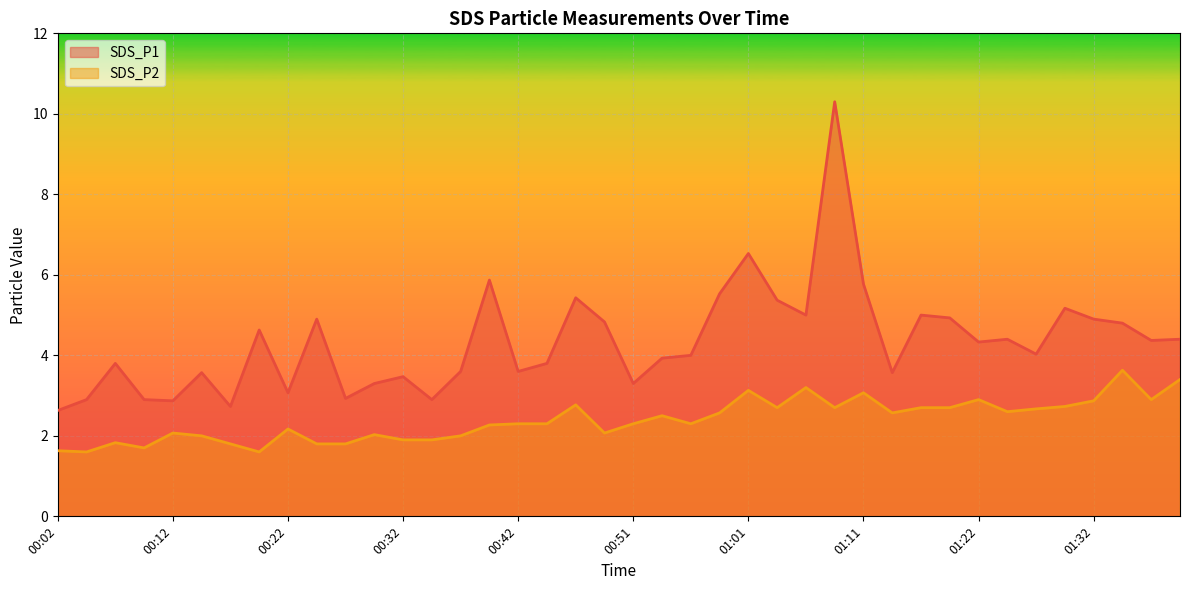

What is the approximate value of SDS_P1 at 00:04?

2.9